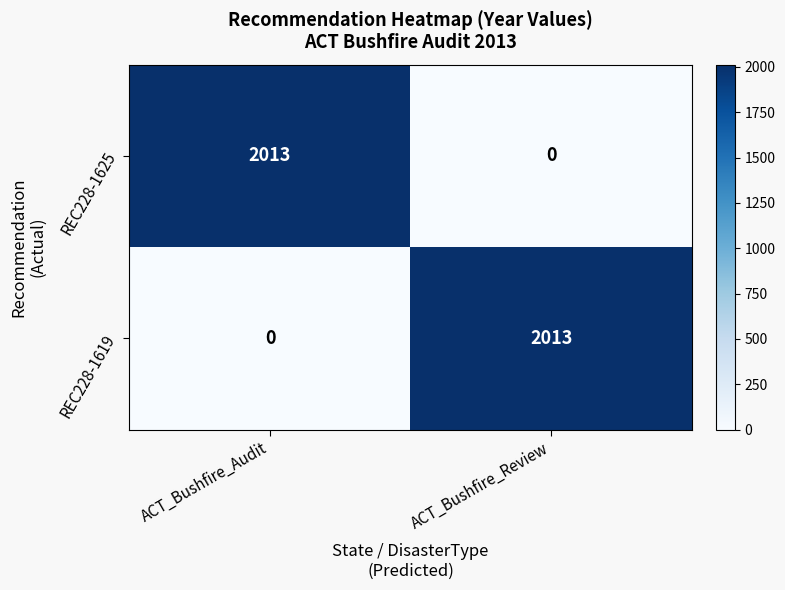

Reading left to right, extract all data points from this chart.

REC228-1625: ACT_Bushfire_Audit=2013	ACT_Bushfire_Review=0
REC228-1619: ACT_Bushfire_Audit=0	ACT_Bushfire_Review=2013